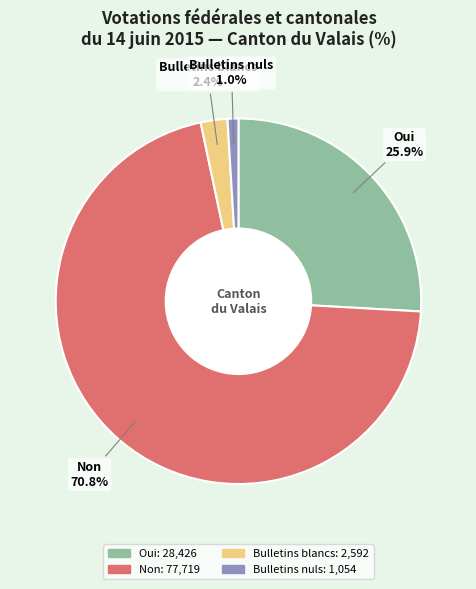

Is there a majority slice in this chart?

Yes